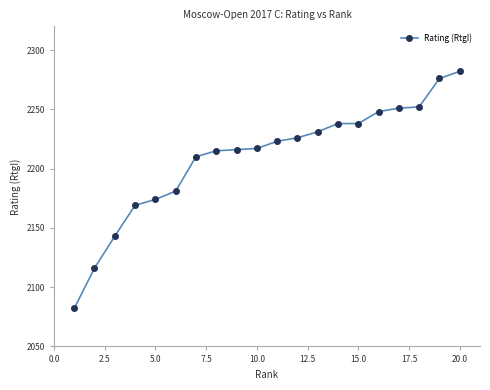

What is the value of the 13th point from the left?

2231